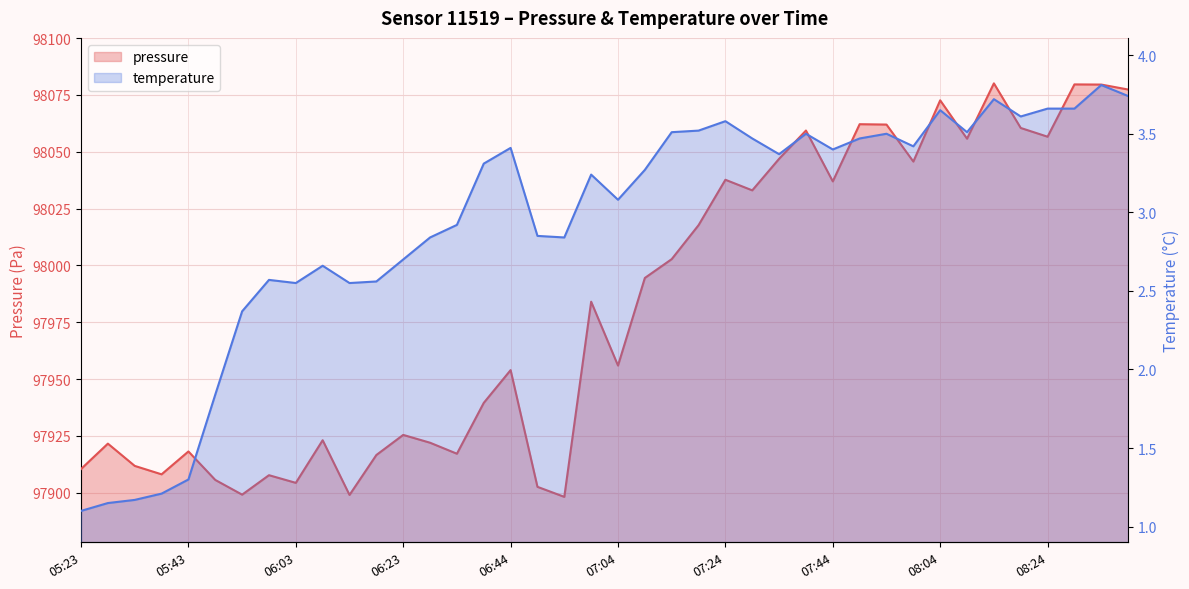

At which category is the sum across all series the highest?

34